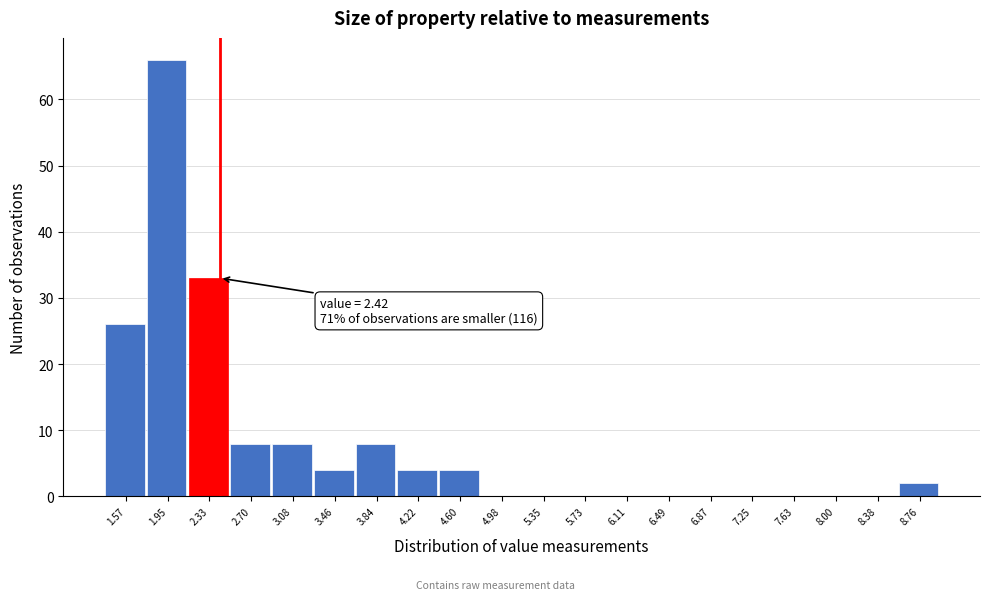

Which range on the x-axis has the tallest bar?

1.75 to 2.15